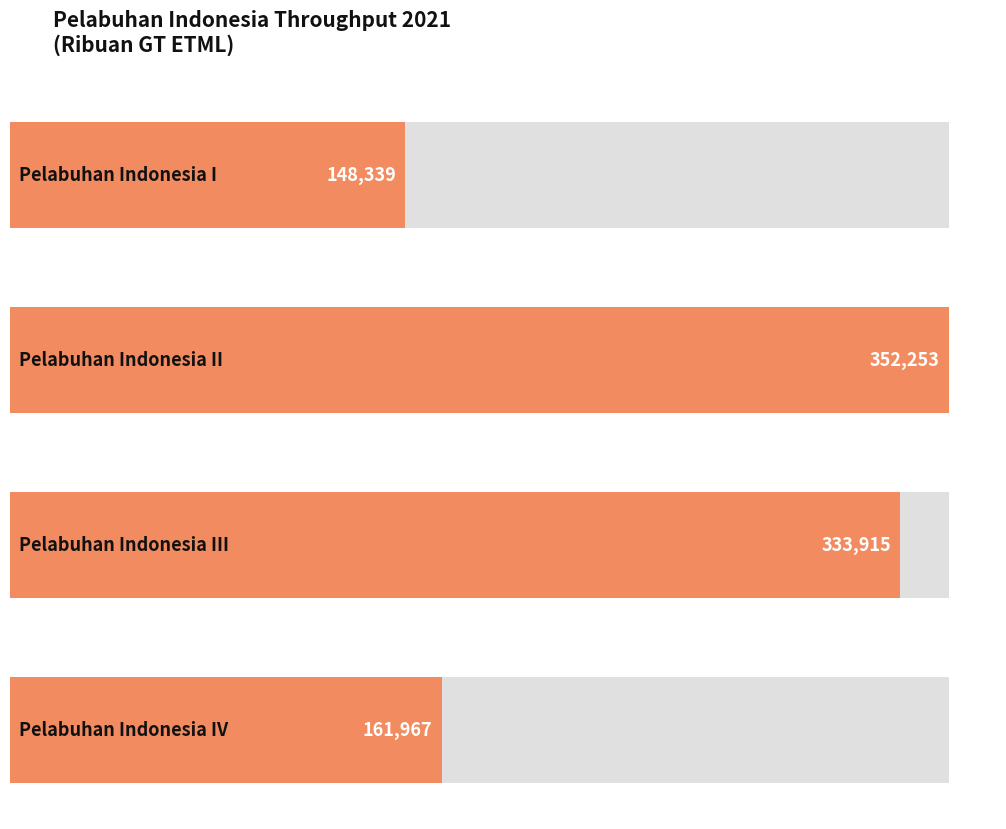

How many bars are there in total?

4